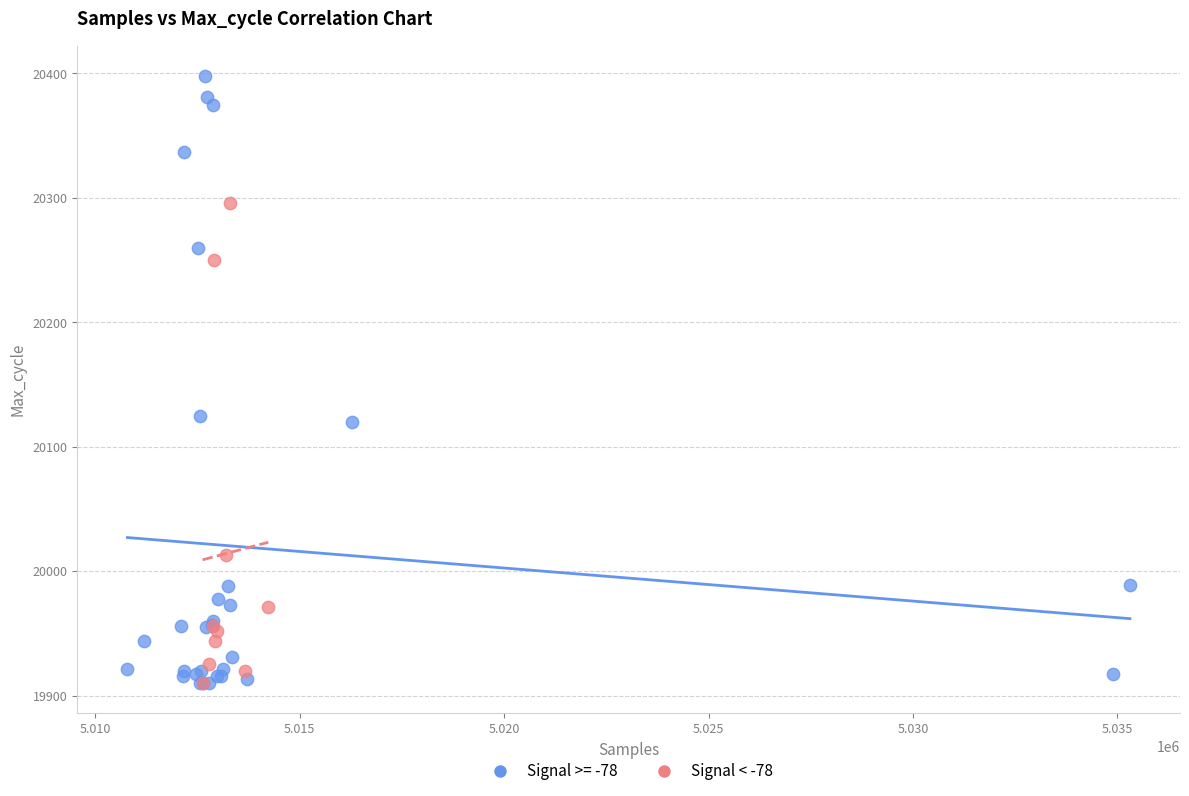

Which series has the widest spread of Y values?

Signal >= -78